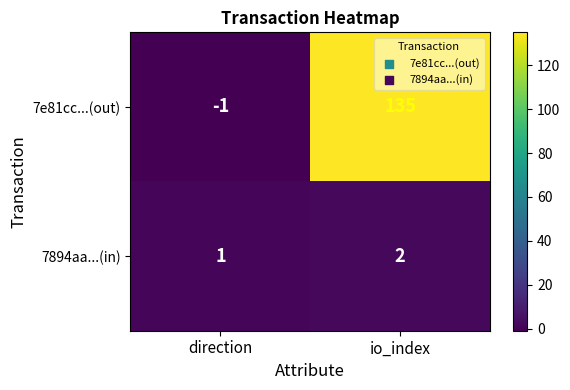

What is the difference between the highest and lowest values at direction?

2